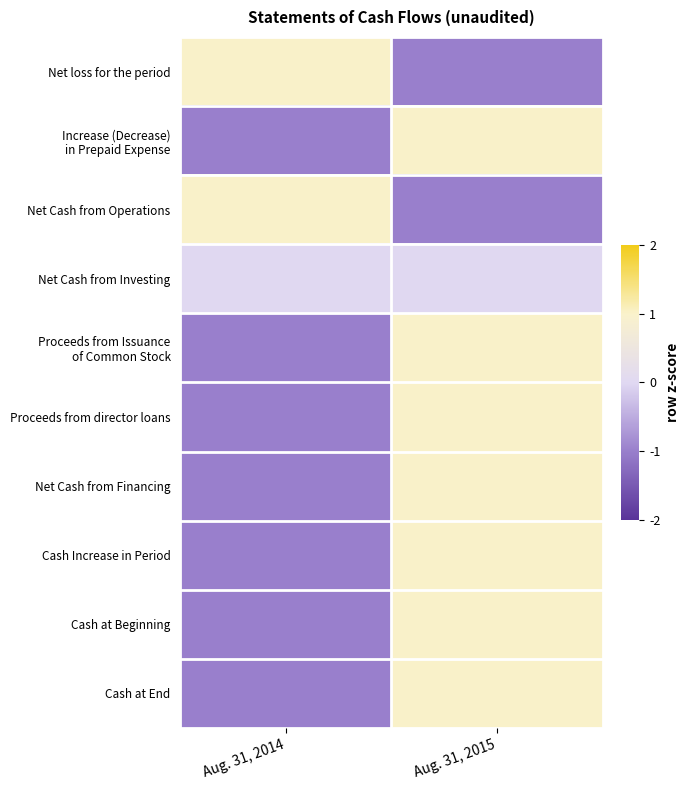

At how many categories does at least one series exceed 0?

2